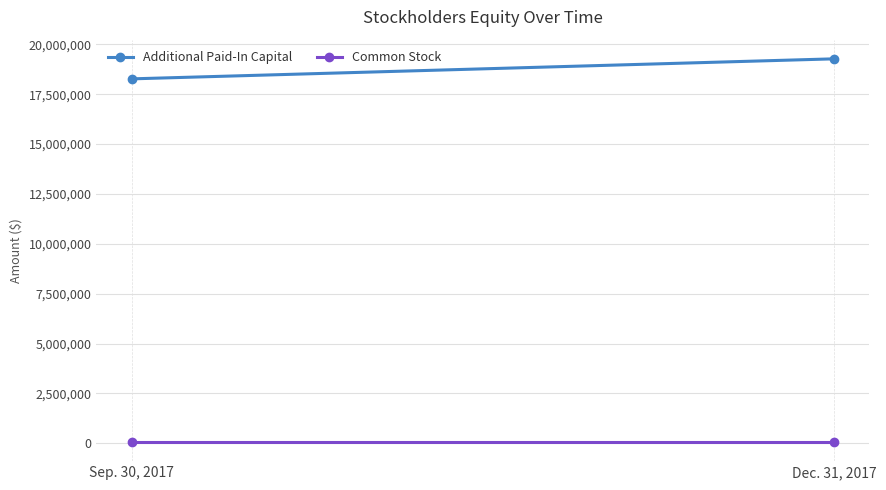

Between Sep. 30, 2017 and Dec. 31, 2017, which series saw the biggest shift?

Additional Paid-In Capital